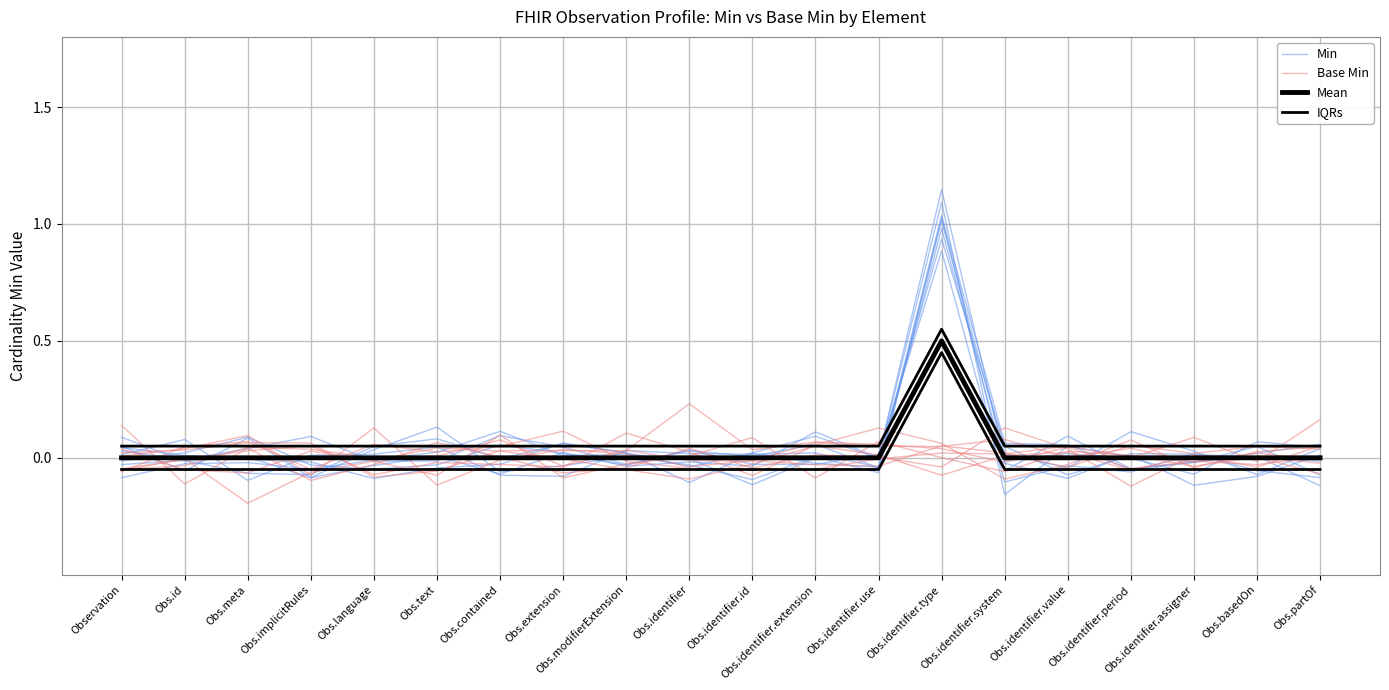

Reading right to left, list all the values displayed in this chart.

Min: Obs.partOf=-0.1	Obs.basedOn=-0.1	Obs.identifier.assigner=0.0	Obs.identifier.period=-0.1	Obs.identifier.value=-0.0	Obs.identifier.system=-0.1	Obs.identifier.type=0.9	Obs.identifier.use=0.0	Obs.identifier.extension=-0.0	Obs.identifier.id=-0.0	Obs.identifier=0.0	Obs.modifierExtension=-0.0	Obs.extension=0.0	Obs.contained=0.1	Obs.text=-0.0	Obs.language=-0.0	Obs.implicitRules=0.1	Obs.meta=0.0	Obs.id=-0.0	Observation=0.0
Base Min: Obs.partOf=0.2	Obs.basedOn=-0.0	Obs.identifier.assigner=0.1	Obs.identifier.period=0.0	Obs.identifier.value=0.0	Obs.identifier.system=0.0	Obs.identifier.type=0.0	Obs.identifier.use=-0.0	Obs.identifier.extension=-0.0	Obs.identifier.id=-0.1	Obs.identifier=-0.0	Obs.modifierExtension=-0.0	Obs.extension=0.1	Obs.contained=0.0	Obs.text=0.0	Obs.language=0.1	Obs.implicitRules=-0.0	Obs.meta=0.1	Obs.id=0.0	Observation=-0.1
Mean: Obs.partOf=0.0	Obs.basedOn=0.0	Obs.identifier.assigner=0.0	Obs.identifier.period=0.0	Obs.identifier.value=0.0	Obs.identifier.system=0.0	Obs.identifier.type=0.5	Obs.identifier.use=0.0	Obs.identifier.extension=0.0	Obs.identifier.id=0.0	Obs.identifier=0.0	Obs.modifierExtension=0.0	Obs.extension=0.0	Obs.contained=0.0	Obs.text=0.0	Obs.language=0.0	Obs.implicitRules=0.0	Obs.meta=0.0	Obs.id=0.0	Observation=0.0
IQRs: Obs.partOf=-0.1	Obs.basedOn=-0.1	Obs.identifier.assigner=-0.1	Obs.identifier.period=-0.1	Obs.identifier.value=-0.1	Obs.identifier.system=-0.1	Obs.identifier.type=0.5	Obs.identifier.use=-0.1	Obs.identifier.extension=-0.1	Obs.identifier.id=-0.1	Obs.identifier=-0.1	Obs.modifierExtension=-0.1	Obs.extension=-0.1	Obs.contained=-0.1	Obs.text=-0.1	Obs.language=-0.1	Obs.implicitRules=-0.1	Obs.meta=-0.1	Obs.id=-0.1	Observation=-0.1